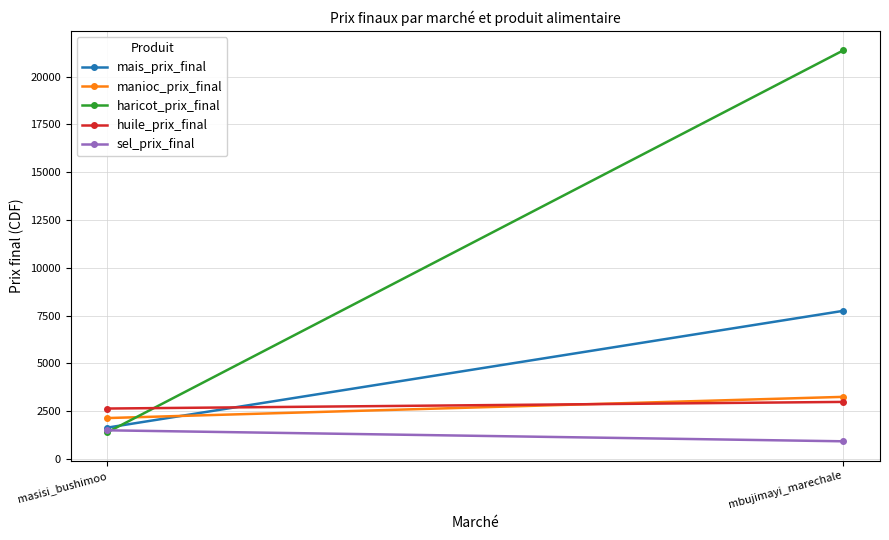

Which series has the largest total across all categories?

haricot_prix_final